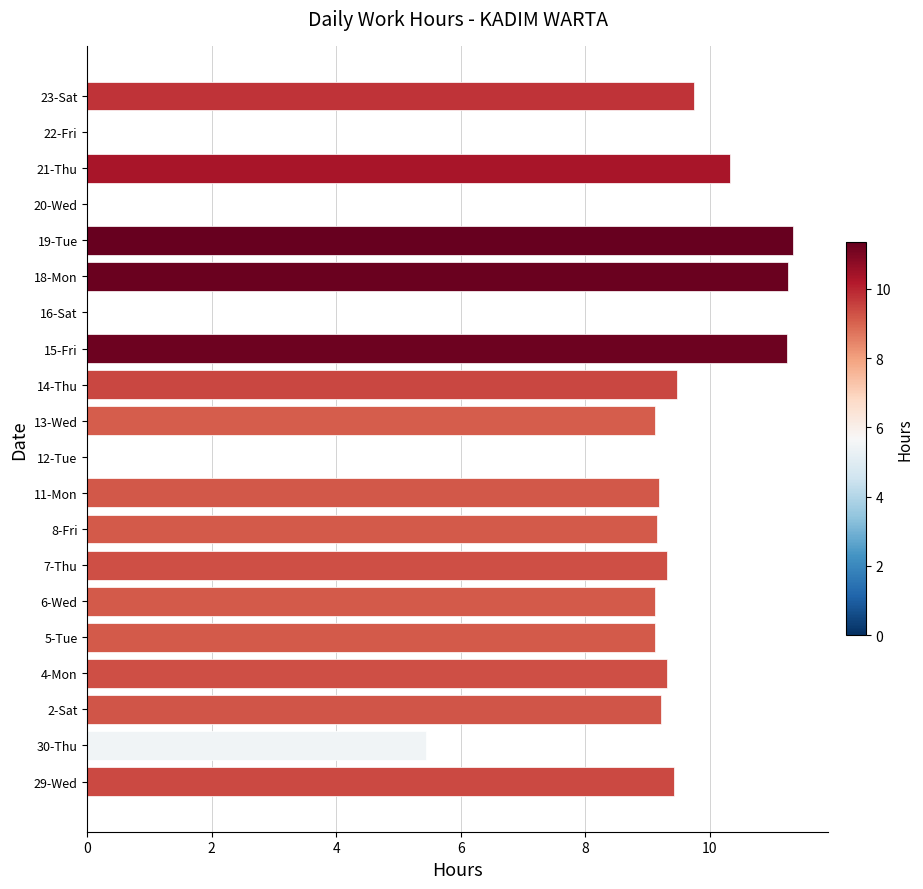

What is the sum of the values at 11-Mon and 5-Tue?

18.3